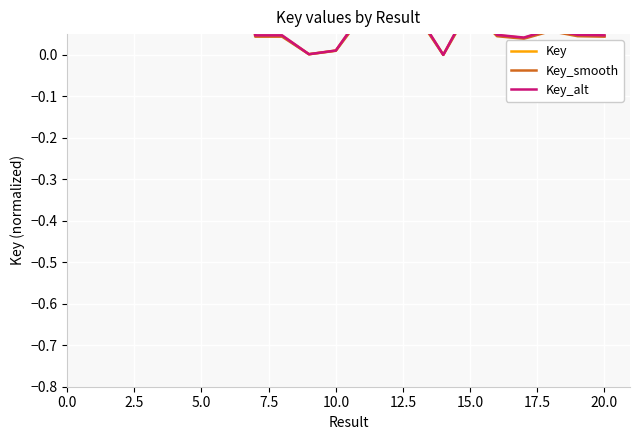

True or false: Key_smooth and Key intersect in this chart.

False